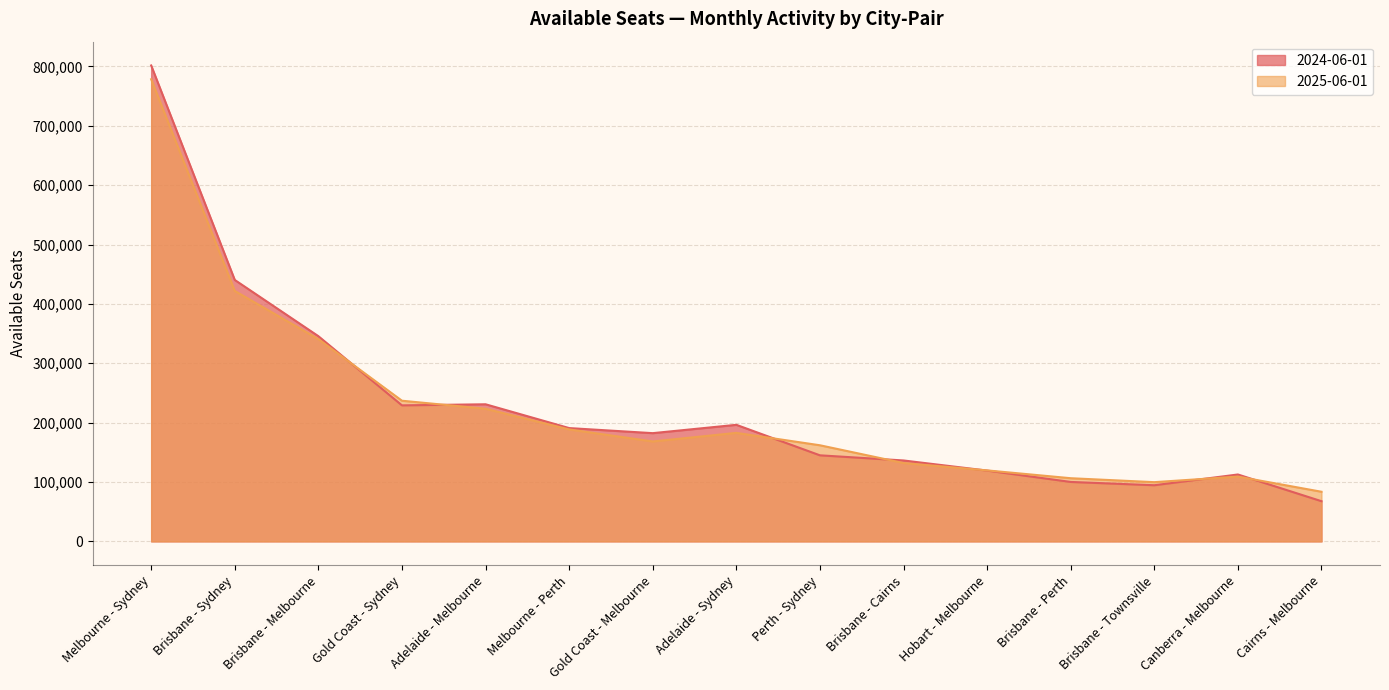

Is it true that 2024-06-01 equals 229129 at Gold Coast - Sydney?

True